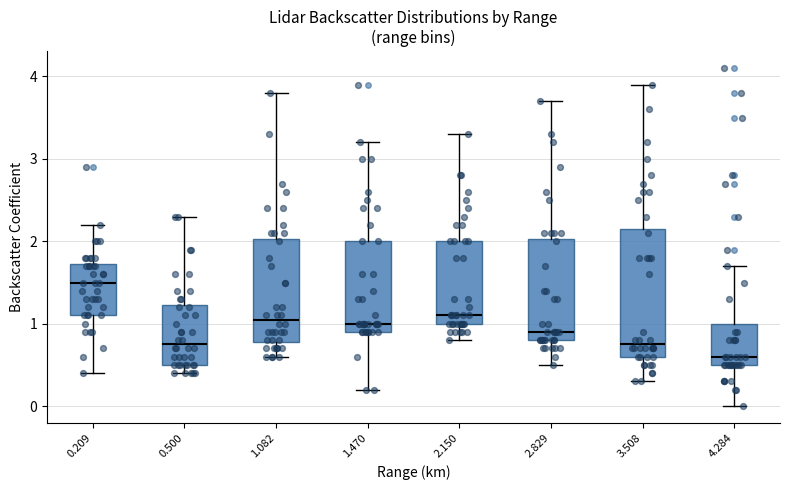

Which box's median line is the highest?

0.209